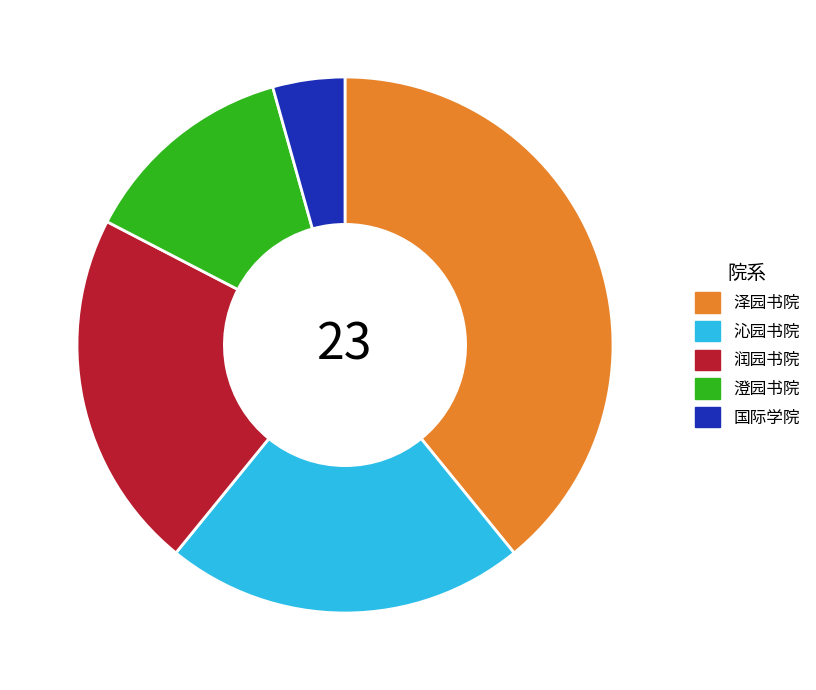

Which has a higher value, 沁园书院 or 澄园书院?

沁园书院